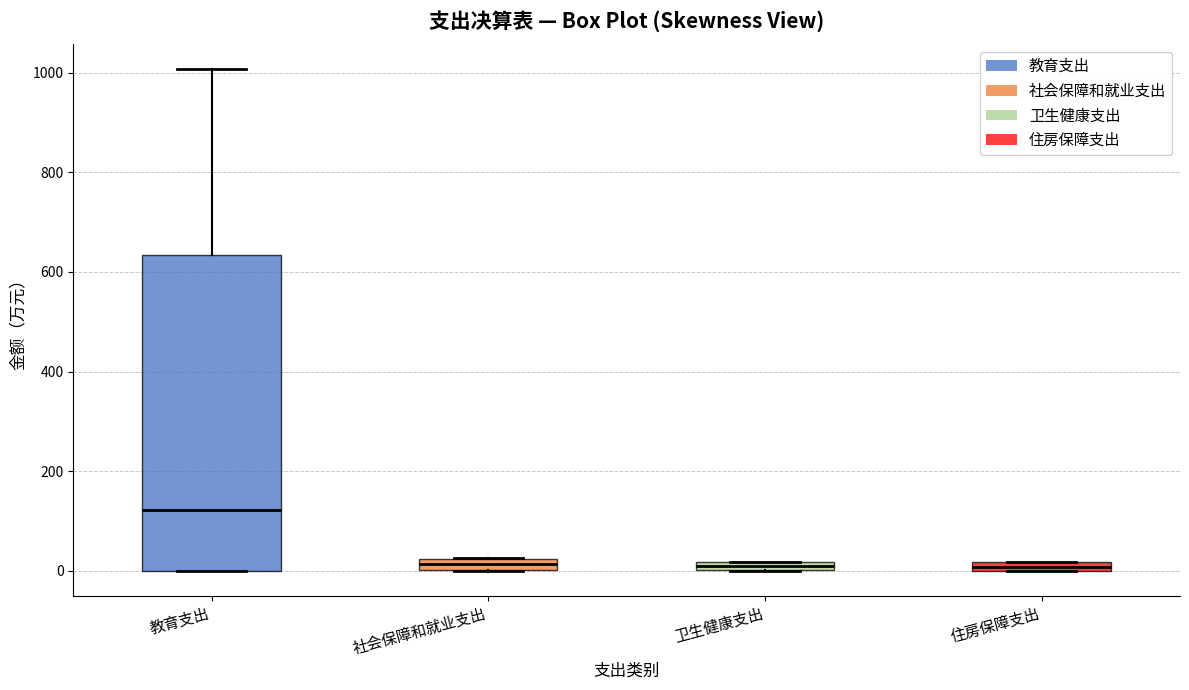

Which box is the tallest, from its lower edge to its upper edge?

教育支出